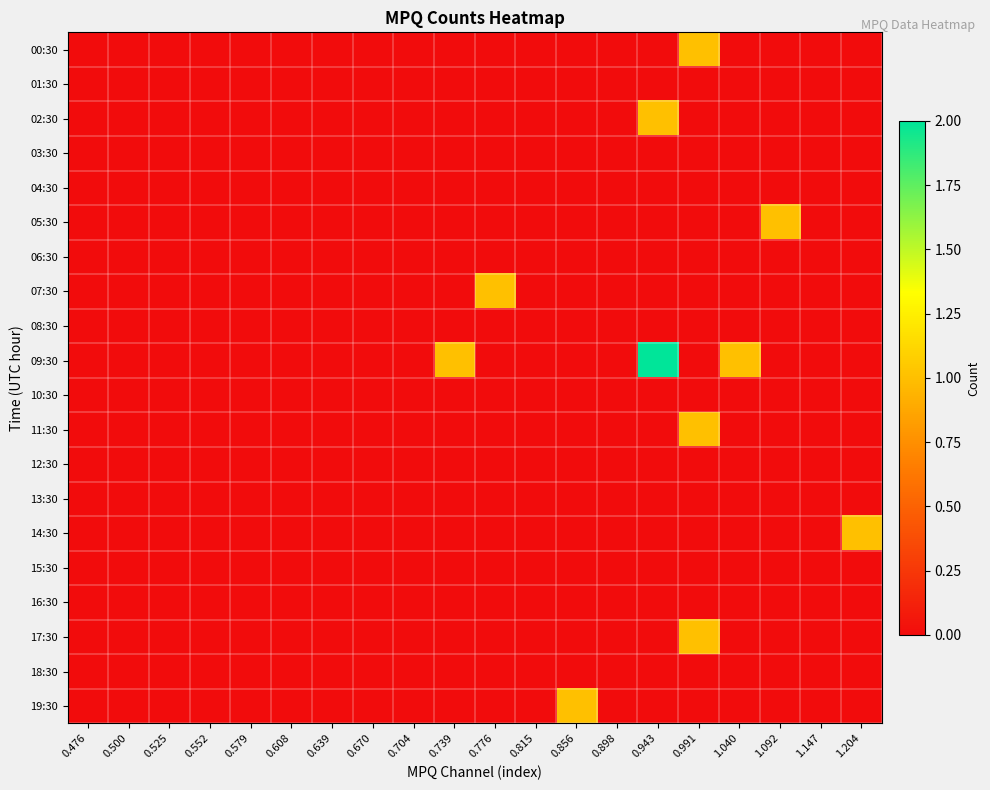

Reading left to right, what are all the values shown in this chart?

00:30: 0.476=0	0.500=0	0.525=0	0.552=0	0.579=0	0.608=0	0.639=0	0.670=0	0.704=0	0.739=0	0.776=0	0.815=0	0.856=0	0.898=0	0.943=0	0.991=1	1.040=0	1.092=0	1.147=0	1.204=0
01:30: 0.476=0	0.500=0	0.525=0	0.552=0	0.579=0	0.608=0	0.639=0	0.670=0	0.704=0	0.739=0	0.776=0	0.815=0	0.856=0	0.898=0	0.943=0	0.991=0	1.040=0	1.092=0	1.147=0	1.204=0
02:30: 0.476=0	0.500=0	0.525=0	0.552=0	0.579=0	0.608=0	0.639=0	0.670=0	0.704=0	0.739=0	0.776=0	0.815=0	0.856=0	0.898=0	0.943=1	0.991=0	1.040=0	1.092=0	1.147=0	1.204=0
03:30: 0.476=0	0.500=0	0.525=0	0.552=0	0.579=0	0.608=0	0.639=0	0.670=0	0.704=0	0.739=0	0.776=0	0.815=0	0.856=0	0.898=0	0.943=0	0.991=0	1.040=0	1.092=0	1.147=0	1.204=0
04:30: 0.476=0	0.500=0	0.525=0	0.552=0	0.579=0	0.608=0	0.639=0	0.670=0	0.704=0	0.739=0	0.776=0	0.815=0	0.856=0	0.898=0	0.943=0	0.991=0	1.040=0	1.092=0	1.147=0	1.204=0
05:30: 0.476=0	0.500=0	0.525=0	0.552=0	0.579=0	0.608=0	0.639=0	0.670=0	0.704=0	0.739=0	0.776=0	0.815=0	0.856=0	0.898=0	0.943=0	0.991=0	1.040=0	1.092=1	1.147=0	1.204=0
06:30: 0.476=0	0.500=0	0.525=0	0.552=0	0.579=0	0.608=0	0.639=0	0.670=0	0.704=0	0.739=0	0.776=0	0.815=0	0.856=0	0.898=0	0.943=0	0.991=0	1.040=0	1.092=0	1.147=0	1.204=0
07:30: 0.476=0	0.500=0	0.525=0	0.552=0	0.579=0	0.608=0	0.639=0	0.670=0	0.704=0	0.739=0	0.776=1	0.815=0	0.856=0	0.898=0	0.943=0	0.991=0	1.040=0	1.092=0	1.147=0	1.204=0
08:30: 0.476=0	0.500=0	0.525=0	0.552=0	0.579=0	0.608=0	0.639=0	0.670=0	0.704=0	0.739=0	0.776=0	0.815=0	0.856=0	0.898=0	0.943=0	0.991=0	1.040=0	1.092=0	1.147=0	1.204=0
09:30: 0.476=0	0.500=0	0.525=0	0.552=0	0.579=0	0.608=0	0.639=0	0.670=0	0.704=0	0.739=1	0.776=0	0.815=0	0.856=0	0.898=0	0.943=2	0.991=0	1.040=1	1.092=0	1.147=0	1.204=0
10:30: 0.476=0	0.500=0	0.525=0	0.552=0	0.579=0	0.608=0	0.639=0	0.670=0	0.704=0	0.739=0	0.776=0	0.815=0	0.856=0	0.898=0	0.943=0	0.991=0	1.040=0	1.092=0	1.147=0	1.204=0
11:30: 0.476=0	0.500=0	0.525=0	0.552=0	0.579=0	0.608=0	0.639=0	0.670=0	0.704=0	0.739=0	0.776=0	0.815=0	0.856=0	0.898=0	0.943=0	0.991=1	1.040=0	1.092=0	1.147=0	1.204=0
12:30: 0.476=0	0.500=0	0.525=0	0.552=0	0.579=0	0.608=0	0.639=0	0.670=0	0.704=0	0.739=0	0.776=0	0.815=0	0.856=0	0.898=0	0.943=0	0.991=0	1.040=0	1.092=0	1.147=0	1.204=0
13:30: 0.476=0	0.500=0	0.525=0	0.552=0	0.579=0	0.608=0	0.639=0	0.670=0	0.704=0	0.739=0	0.776=0	0.815=0	0.856=0	0.898=0	0.943=0	0.991=0	1.040=0	1.092=0	1.147=0	1.204=0
14:30: 0.476=0	0.500=0	0.525=0	0.552=0	0.579=0	0.608=0	0.639=0	0.670=0	0.704=0	0.739=0	0.776=0	0.815=0	0.856=0	0.898=0	0.943=0	0.991=0	1.040=0	1.092=0	1.147=0	1.204=1
15:30: 0.476=0	0.500=0	0.525=0	0.552=0	0.579=0	0.608=0	0.639=0	0.670=0	0.704=0	0.739=0	0.776=0	0.815=0	0.856=0	0.898=0	0.943=0	0.991=0	1.040=0	1.092=0	1.147=0	1.204=0
16:30: 0.476=0	0.500=0	0.525=0	0.552=0	0.579=0	0.608=0	0.639=0	0.670=0	0.704=0	0.739=0	0.776=0	0.815=0	0.856=0	0.898=0	0.943=0	0.991=0	1.040=0	1.092=0	1.147=0	1.204=0
17:30: 0.476=0	0.500=0	0.525=0	0.552=0	0.579=0	0.608=0	0.639=0	0.670=0	0.704=0	0.739=0	0.776=0	0.815=0	0.856=0	0.898=0	0.943=0	0.991=1	1.040=0	1.092=0	1.147=0	1.204=0
18:30: 0.476=0	0.500=0	0.525=0	0.552=0	0.579=0	0.608=0	0.639=0	0.670=0	0.704=0	0.739=0	0.776=0	0.815=0	0.856=0	0.898=0	0.943=0	0.991=0	1.040=0	1.092=0	1.147=0	1.204=0
19:30: 0.476=0	0.500=0	0.525=0	0.552=0	0.579=0	0.608=0	0.639=0	0.670=0	0.704=0	0.739=0	0.776=0	0.815=0	0.856=1	0.898=0	0.943=0	0.991=0	1.040=0	1.092=0	1.147=0	1.204=0